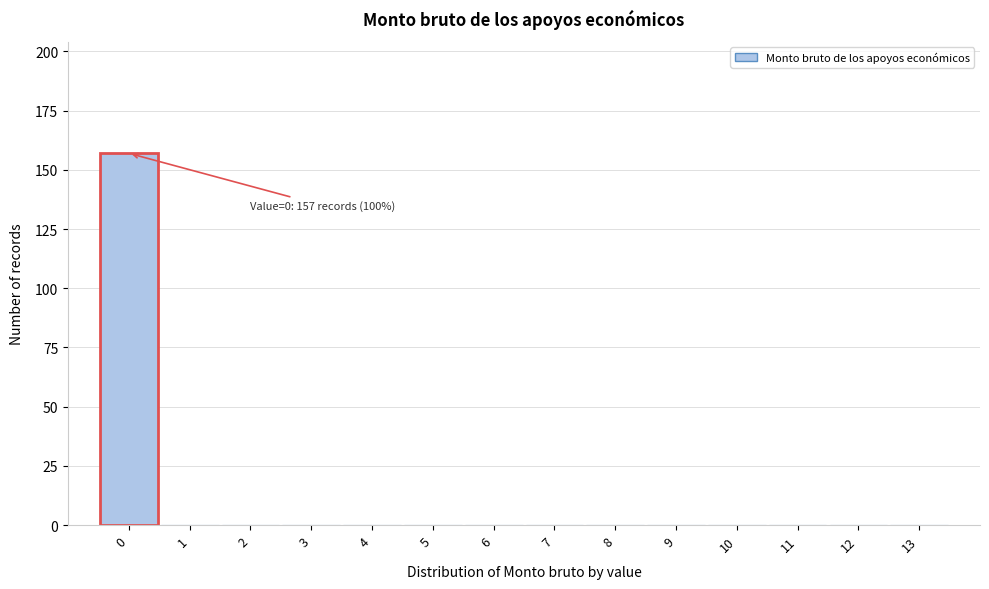

Reading left to right, transcribe all the data shown in this chart.

0=157	1=0	2=0	3=0	4=0	5=0	6=0	7=0	8=0	9=0	10=0	11=0	12=0	13=0